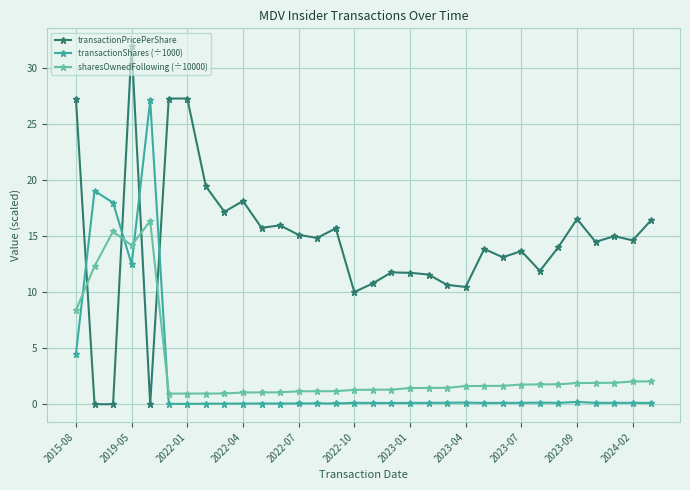

Which series has the largest range (max minus min)?

transactionPricePerShare